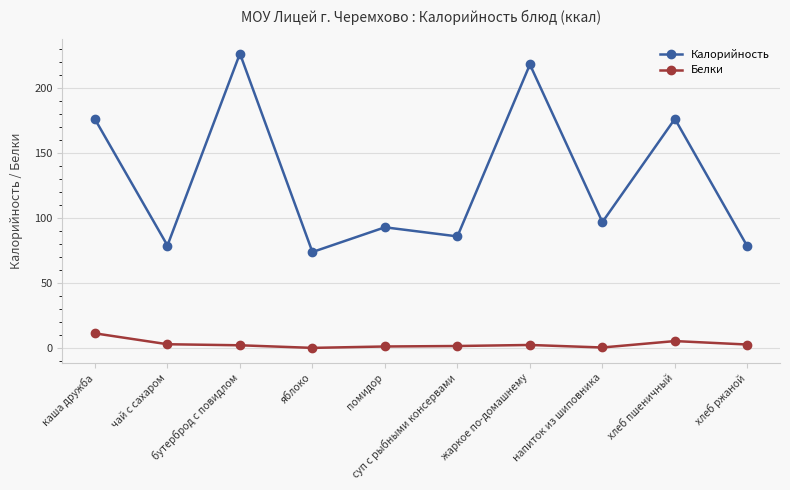

Where is the first local minimum for Калорийность?

чай с сахаром